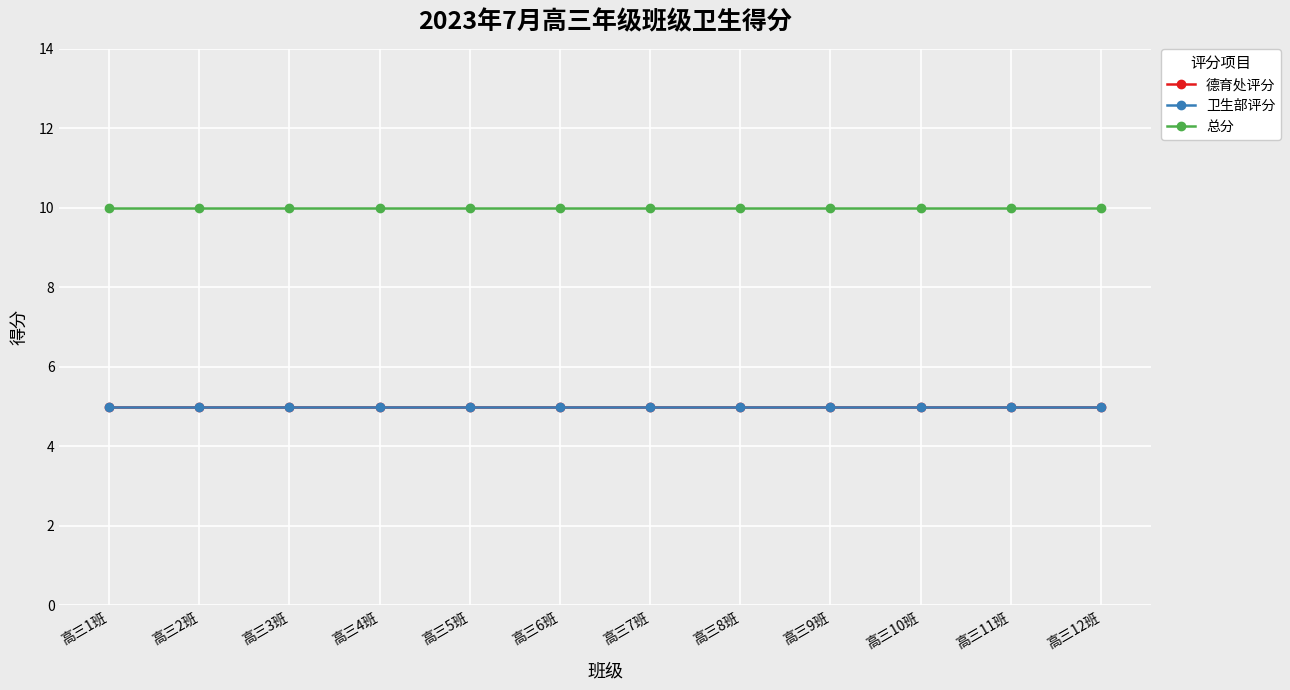

Is this an area chart (filled region under the line)?

No